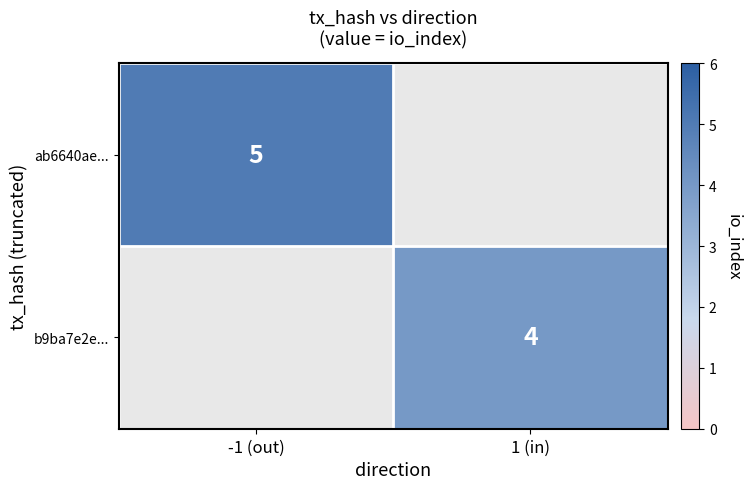

The b9ba7e2e... series shows 4 at 1 (in). True or false?

True